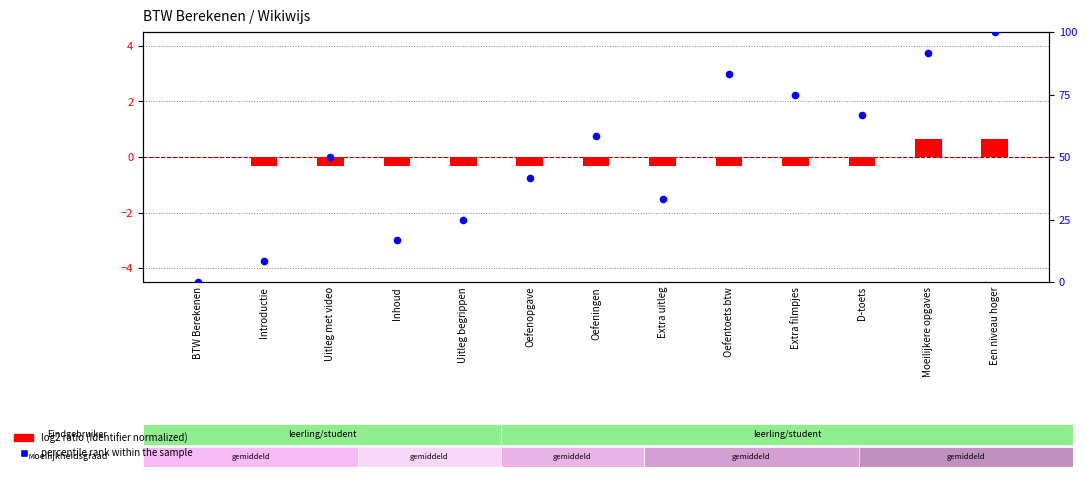

Which series contains the highest Y value?

percentile rank within the sample